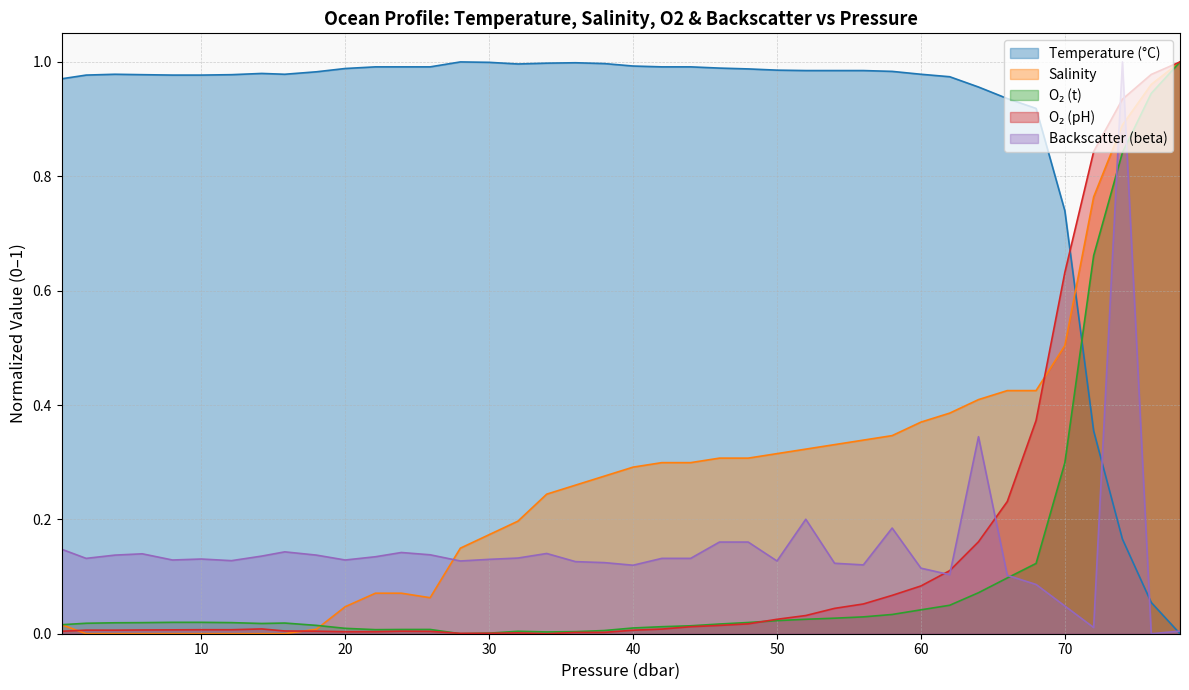

At which category does the chart reach its peak across all series?

28.0